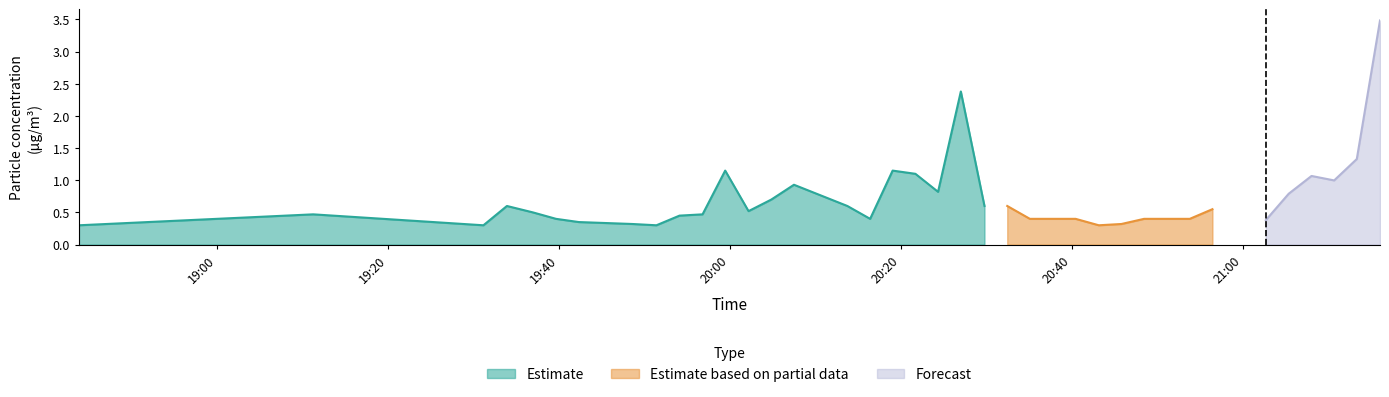

True or false: SDS_P2 and SDS_P1 intersect in this chart.

False